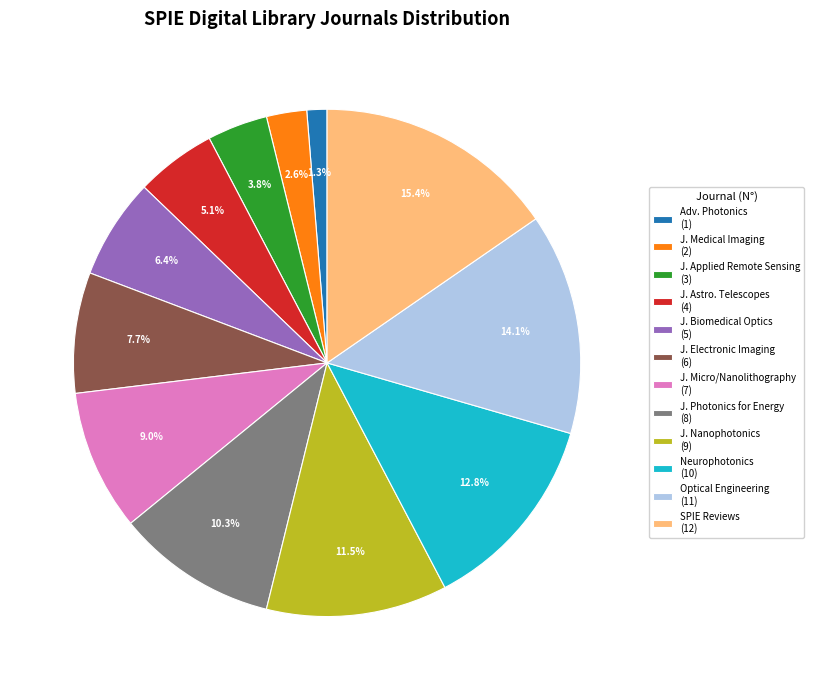

Between J. Nanophotonics (9) and Optical Engineering (11), which is larger?

Optical Engineering (11)